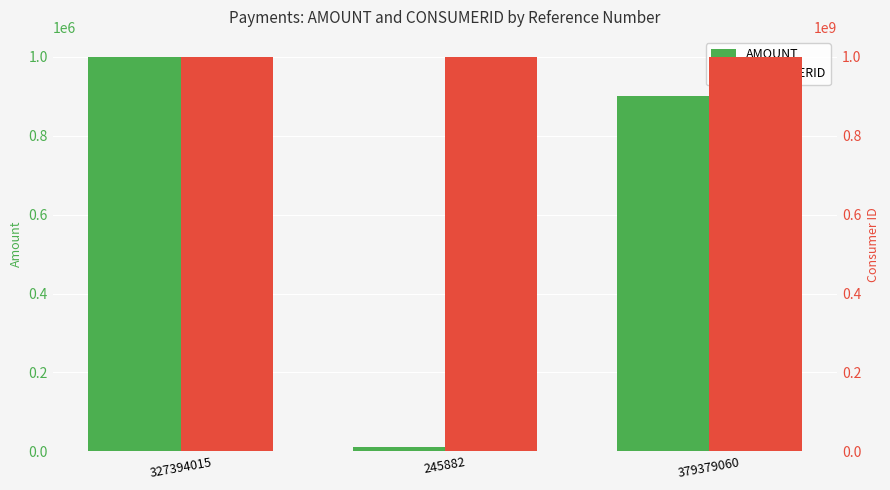

The value of AMOUNT at 379379060 is 900000.0. True or false?

True